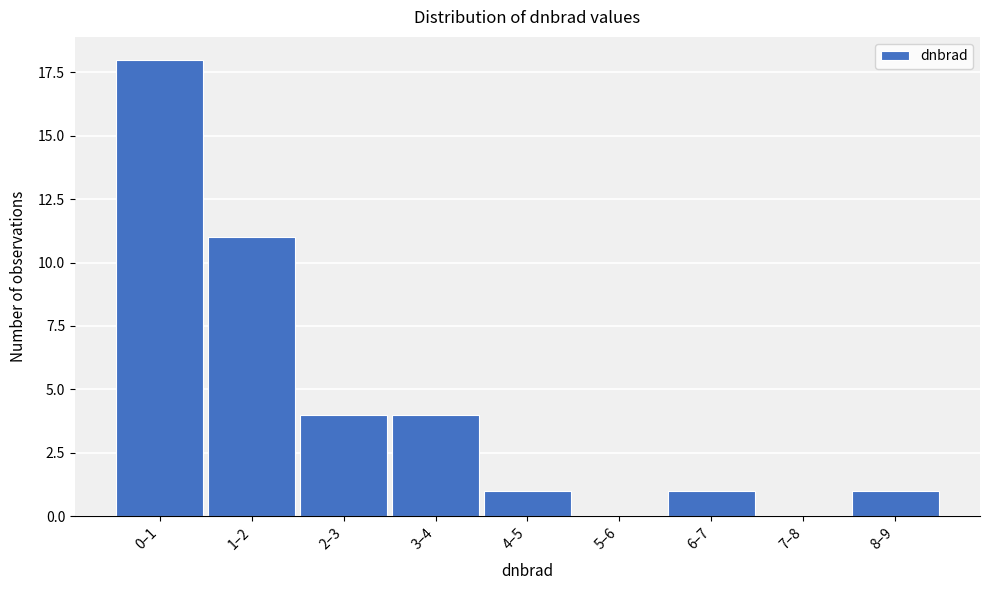

Reading right to left, what are all the values shown in this chart?

8–9=1	7–8=0	6–7=1	5–6=0	4–5=1	3–4=4	2–3=4	1–2=11	0–1=18